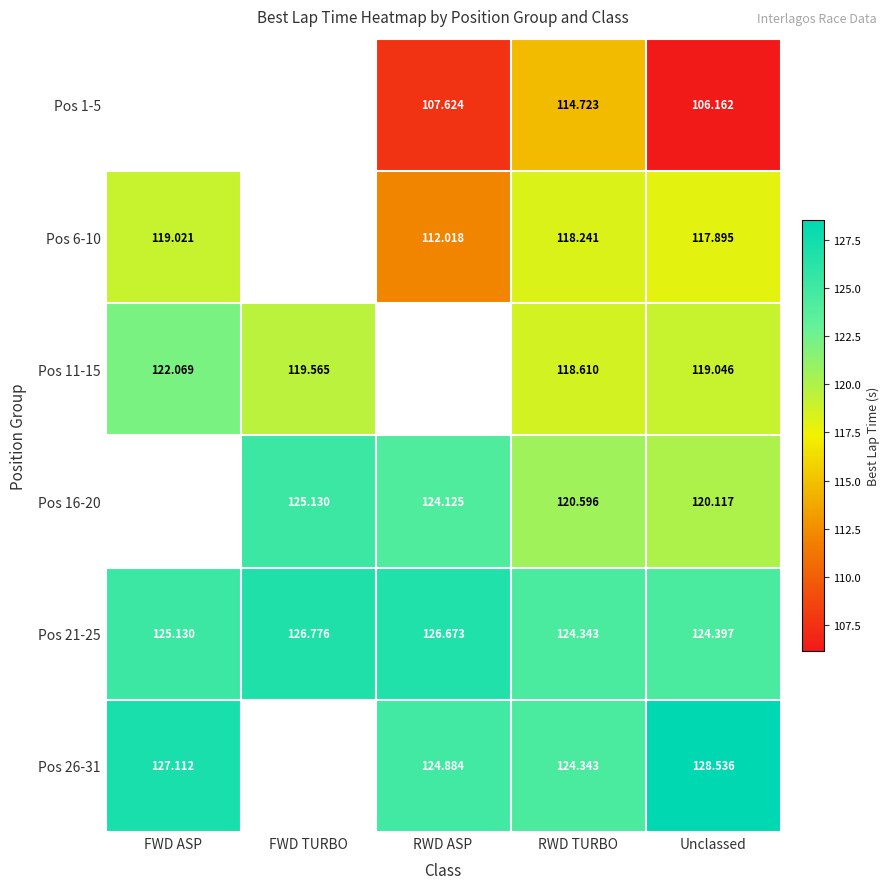

The value of Pos 21-25 at RWD ASP is 126.7. True or false?

True